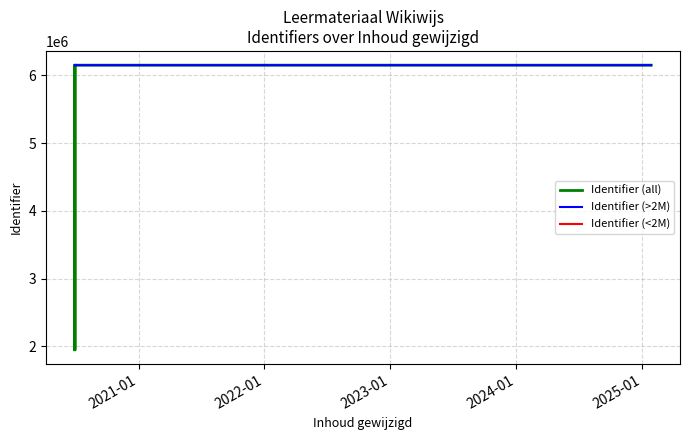

How many data points does each series have?

11